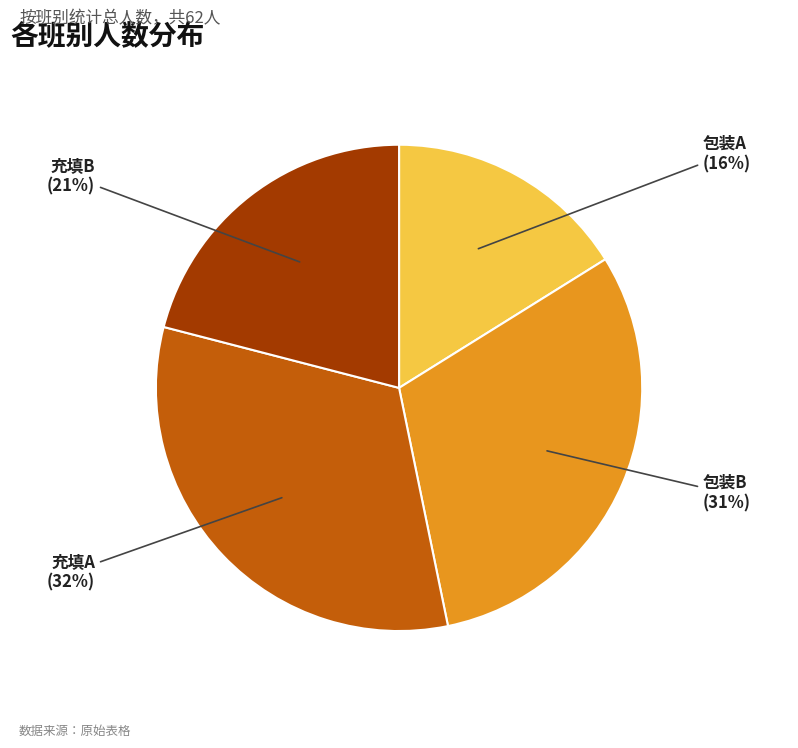

Rank the categories by value from lowest to highest.

包装A, 充填B, 包装B, 充填A